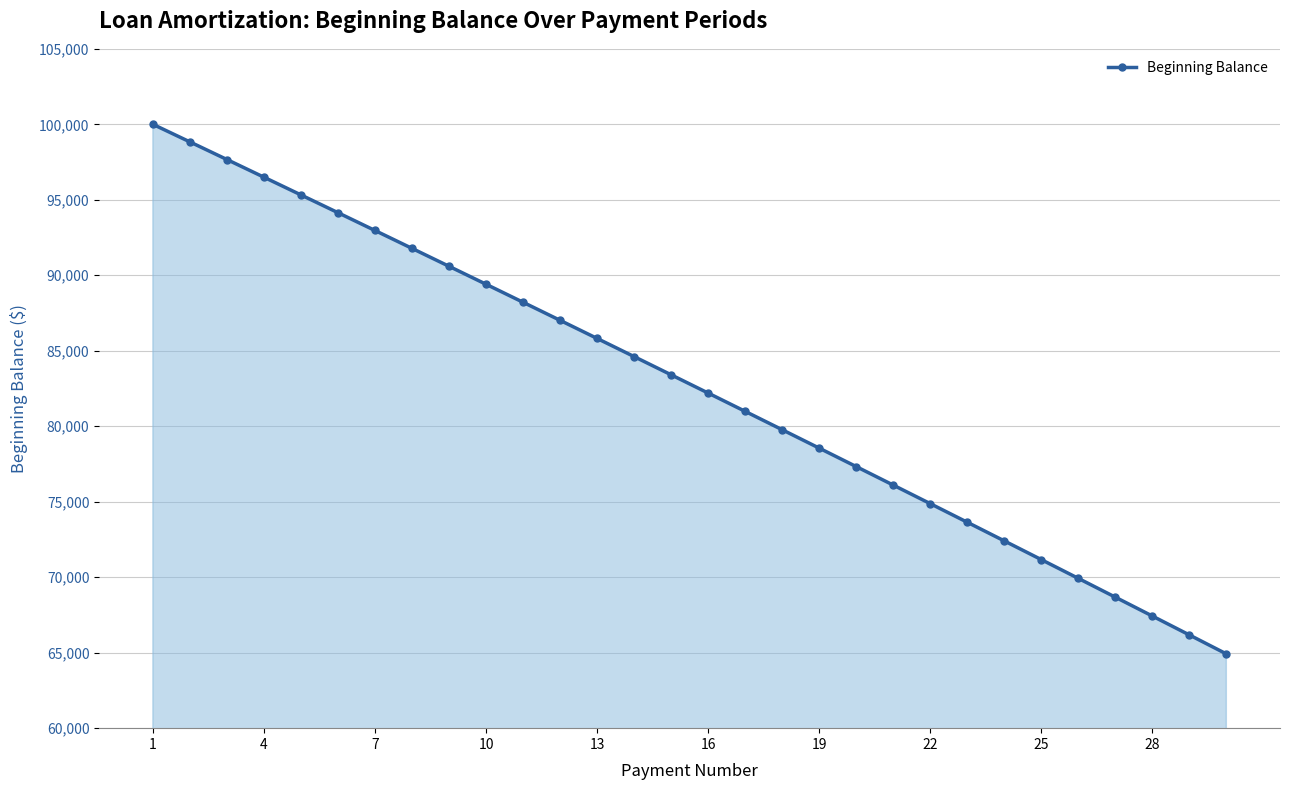

What is the greatest value displayed?

100000.0